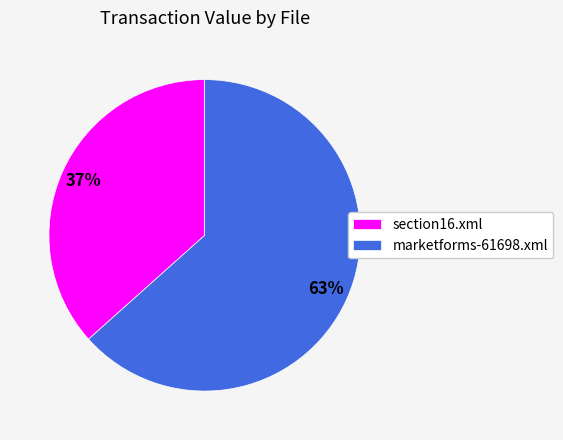

Which slice is the smallest?

section16.xml